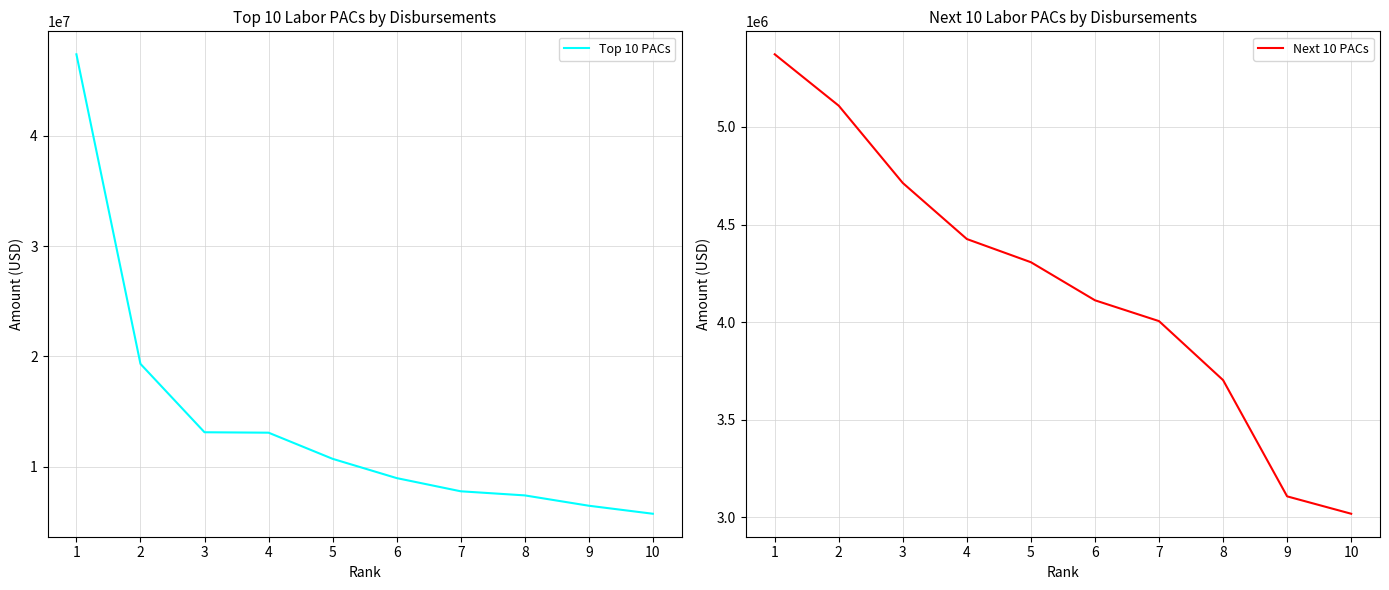

Reading left to right, extract all data points from this chart.

Top 10 PACs: 1=47404896.1	2=19319474.0	3=13116237.9	4=13077658.6	5=10705698.4	6=8958435.3	7=7761155.2	8=7388944.2	9=6451015.8	10=5723439.2
Next 10 PACs: 1=5371665.1	2=5108252.7	3=4712471.6	4=4425552.4	5=4306813.8	6=4111861.1	7=4005198.3	8=3703129.3	9=3107704.9	10=3018674.0